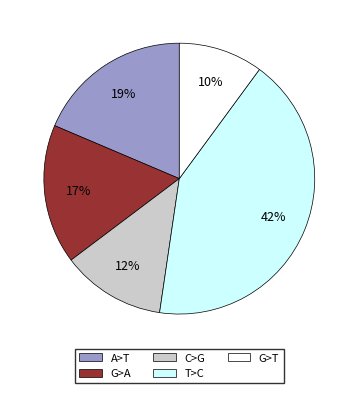

To the nearest percent, what is the difference between the largest and smallest slice percentages?

32%